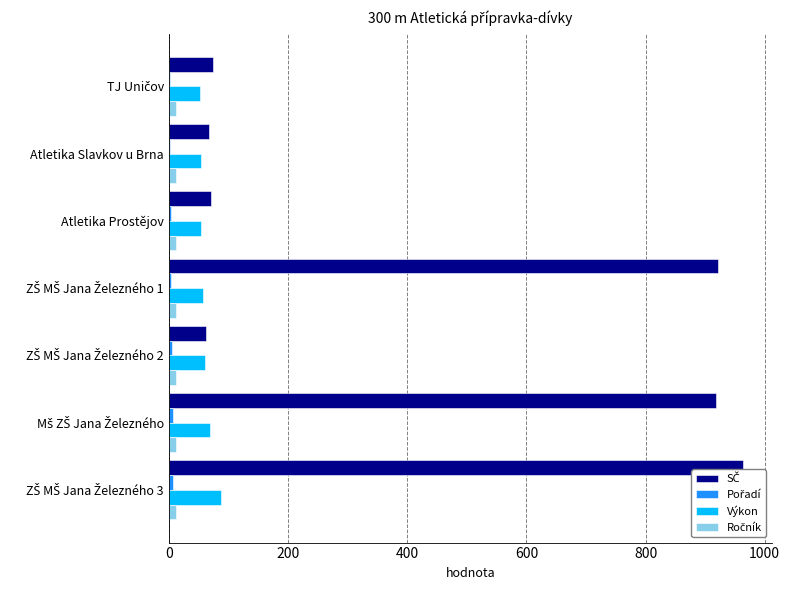

How many data points in Pořadí are above 4?

3